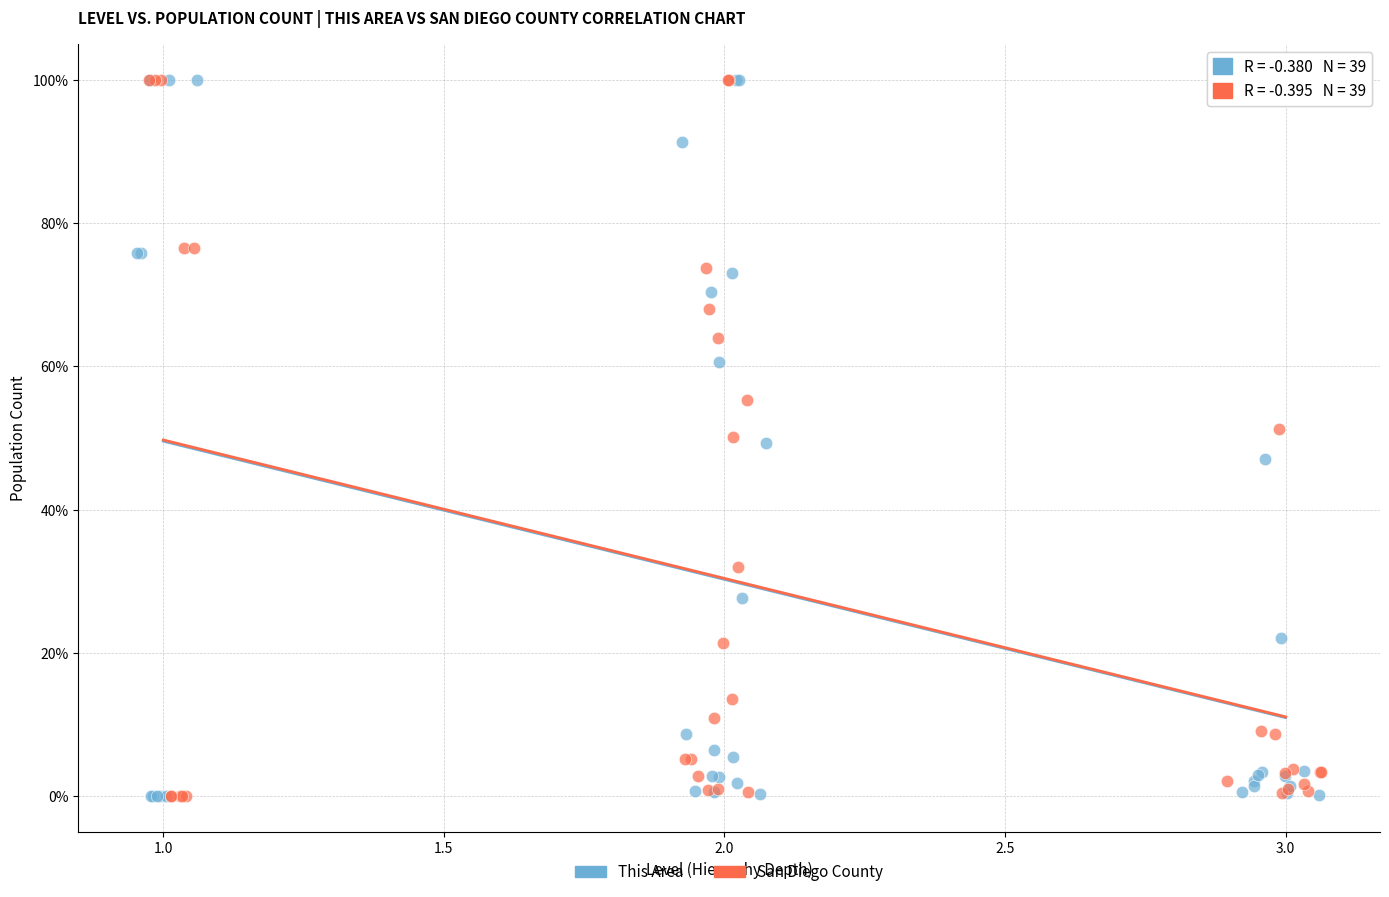

What are all the series names shown in the legend?

This Area, San Diego County